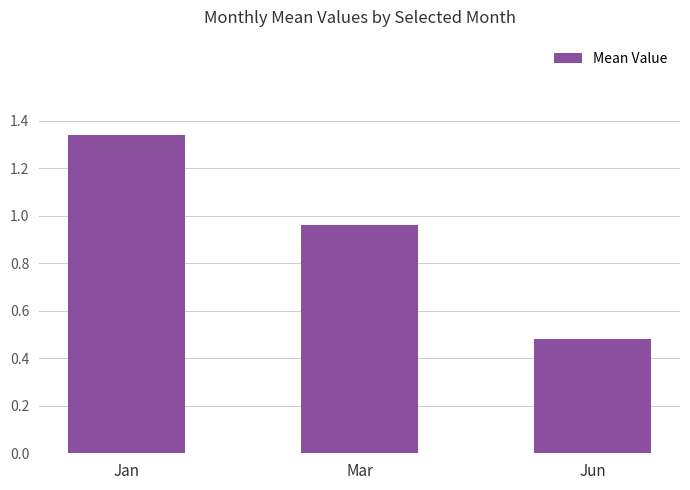

What is the change in value from Jan to Jun?

-0.9